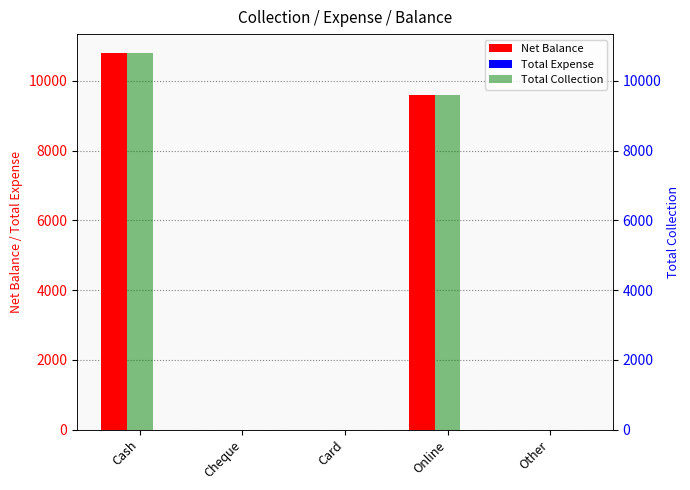

The Net Balance series shows 9600 at Online. True or false?

True